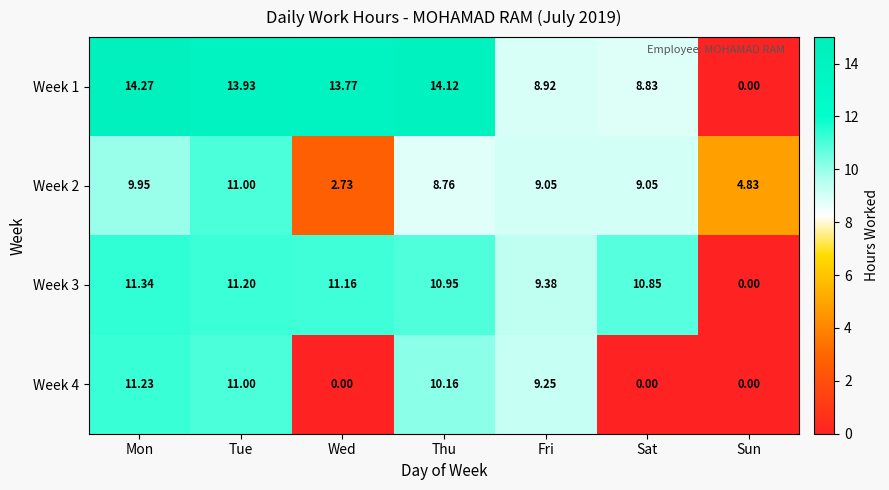

Where does the Week 1 series first go above 13?

Mon